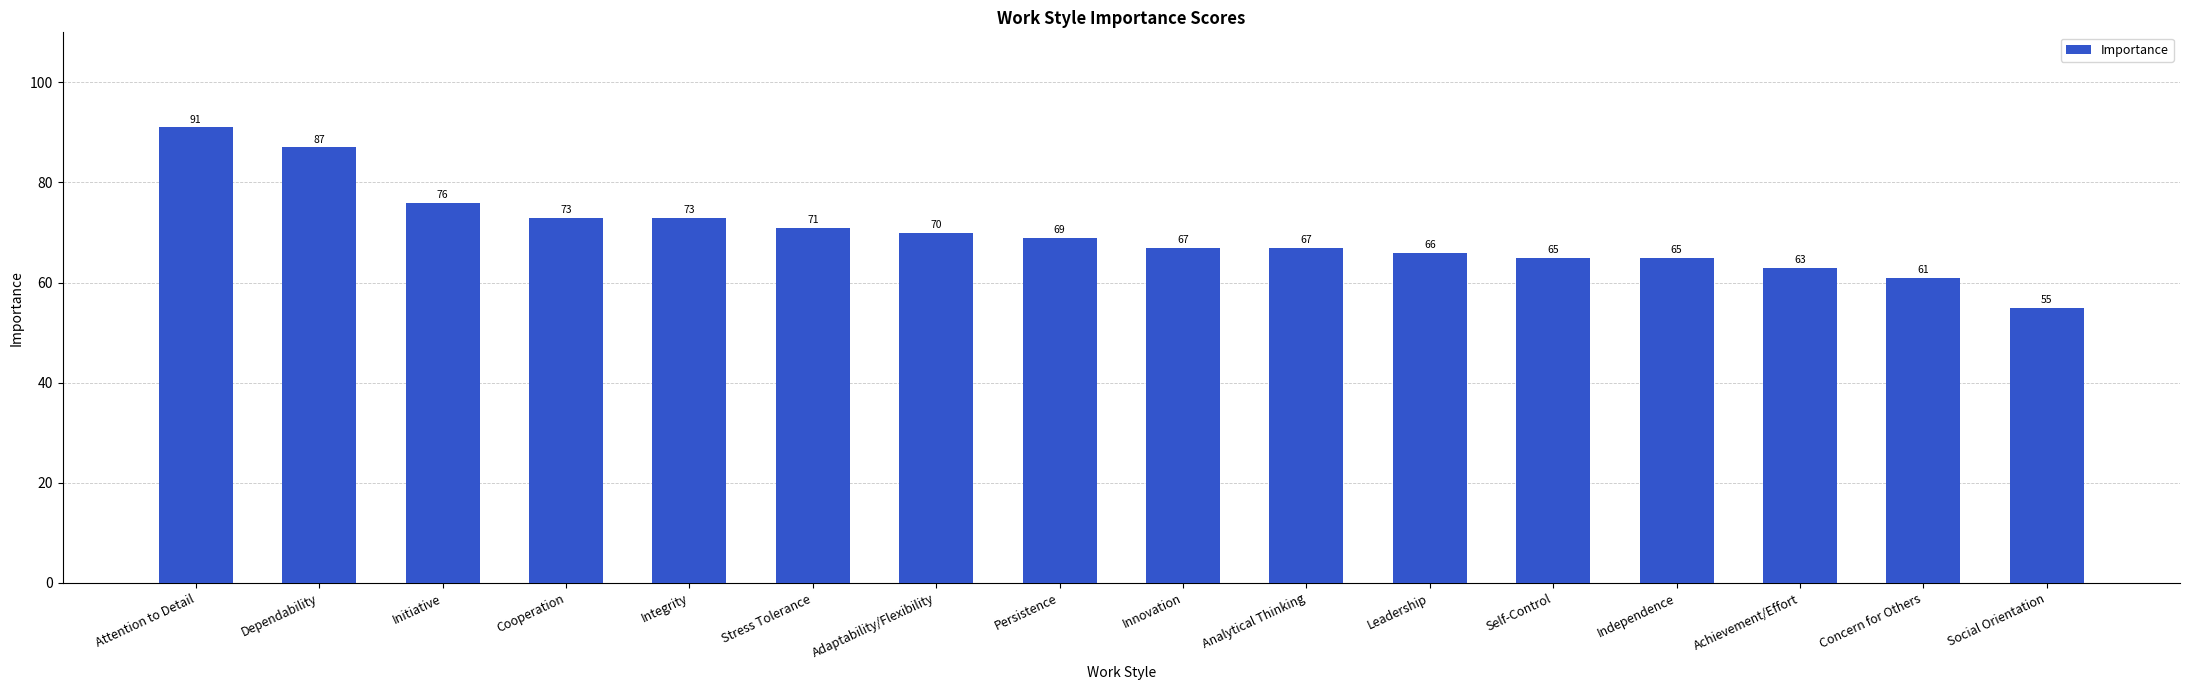

What is the label of the 9th bar from the left?

Innovation